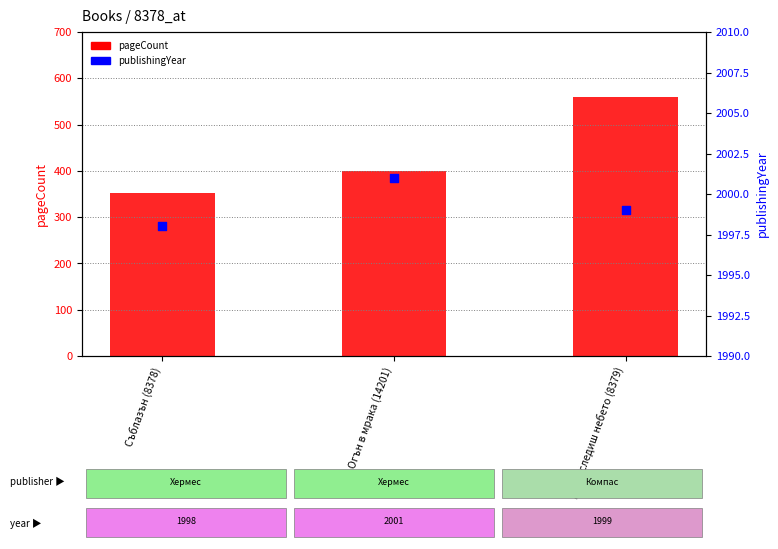

Is the value of pageCount at Да наследиш небето (8379) greater than the value of publishingYear at Да наследиш небето (8379)?

No